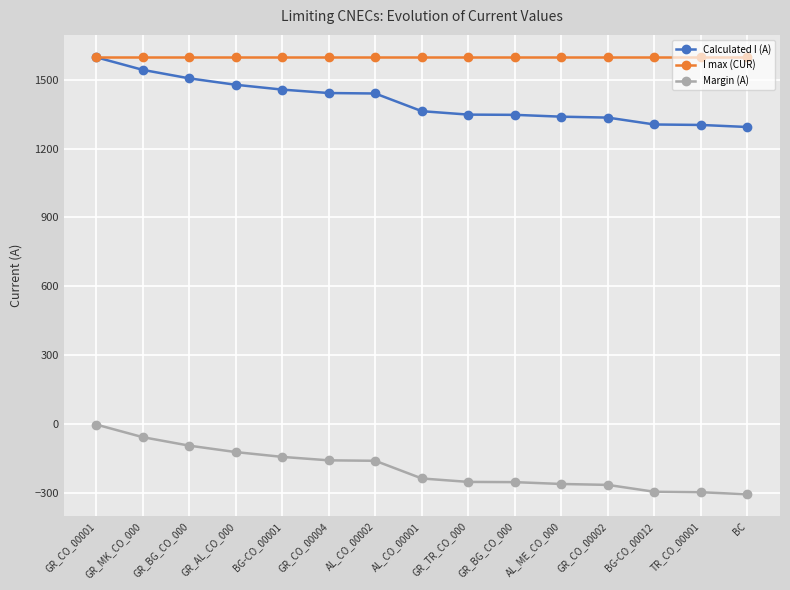

Which label corresponds to the largest value in the chart?

GR_CO_00001